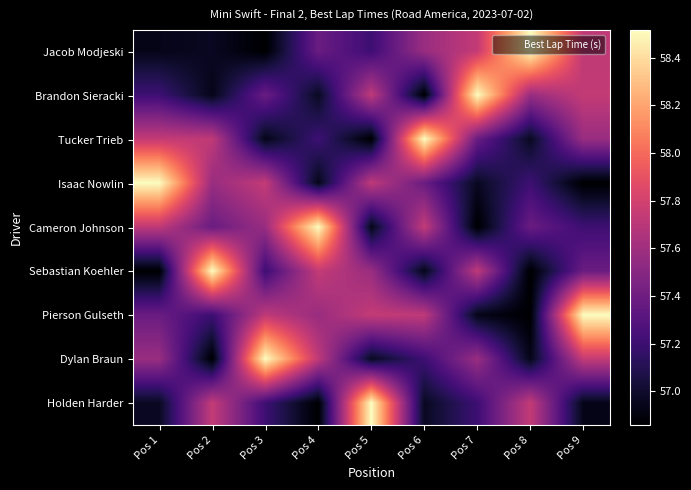

Reading left to right, what are all the values shown in this chart?

Jacob Modjeski: Pos 1=56.9	Pos 2=57.0	Pos 3=56.9	Pos 4=57.4	Pos 5=57.2	Pos 6=57.6	Pos 7=57.7	Pos 8=58.5	Pos 9=57.7
Brandon Sieracki: Pos 1=57.2	Pos 2=56.9	Pos 3=57.4	Pos 4=57.0	Pos 5=57.7	Pos 6=56.9	Pos 7=58.5	Pos 8=57.6	Pos 9=57.7
Tucker Trieb: Pos 1=57.7	Pos 2=57.7	Pos 3=56.9	Pos 4=57.2	Pos 5=56.9	Pos 6=58.5	Pos 7=57.4	Pos 8=57.0	Pos 9=57.6
Isaac Nowlin: Pos 1=58.5	Pos 2=57.6	Pos 3=57.7	Pos 4=56.9	Pos 5=57.7	Pos 6=57.4	Pos 7=57.0	Pos 8=57.2	Pos 9=56.9
Cameron Johnson: Pos 1=57.7	Pos 2=57.4	Pos 3=57.6	Pos 4=58.5	Pos 5=56.9	Pos 6=57.7	Pos 7=56.9	Pos 8=57.4	Pos 9=57.2
Sebastian Koehler: Pos 1=56.9	Pos 2=58.5	Pos 3=57.2	Pos 4=57.7	Pos 5=57.6	Pos 6=56.9	Pos 7=57.7	Pos 8=56.9	Pos 9=57.4
Pierson Gulseth: Pos 1=57.4	Pos 2=57.2	Pos 3=57.7	Pos 4=57.6	Pos 5=57.7	Pos 6=57.7	Pos 7=56.9	Pos 8=56.9	Pos 9=58.5
Dylan Braun: Pos 1=57.6	Pos 2=56.9	Pos 3=58.5	Pos 4=57.7	Pos 5=57.0	Pos 6=57.2	Pos 7=57.6	Pos 8=56.9	Pos 9=57.7
Holden Harder: Pos 1=57.0	Pos 2=57.7	Pos 3=57.2	Pos 4=56.9	Pos 5=58.5	Pos 6=57.0	Pos 7=57.2	Pos 8=57.7	Pos 9=56.9